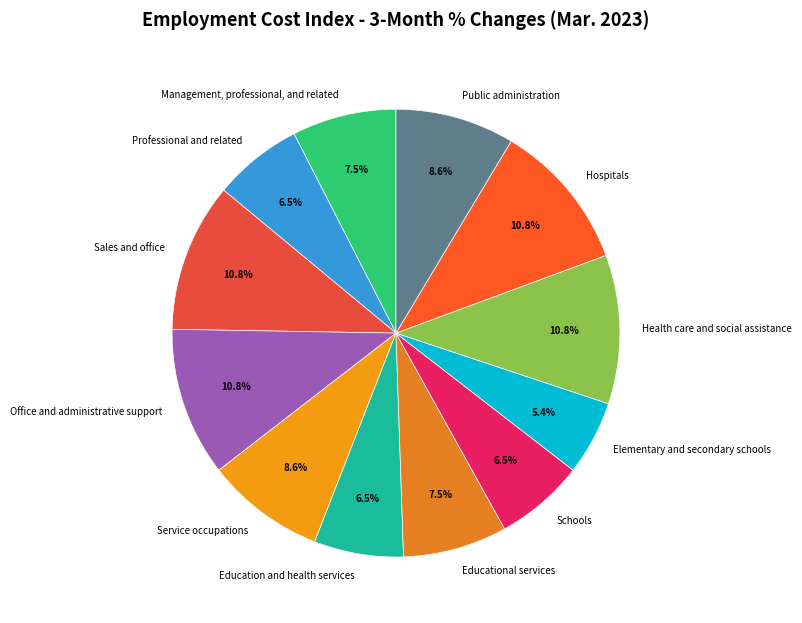

Combined, do Education and health services and Elementary and secondary schools account for over 50%?

No